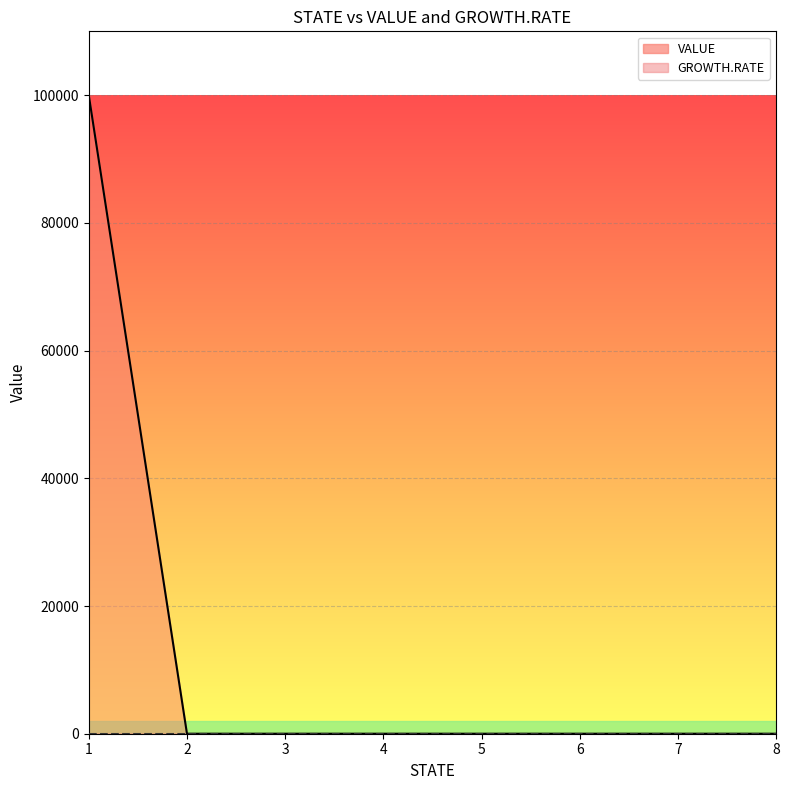

Between 1 and 2, which series saw the biggest shift?

VALUE_line